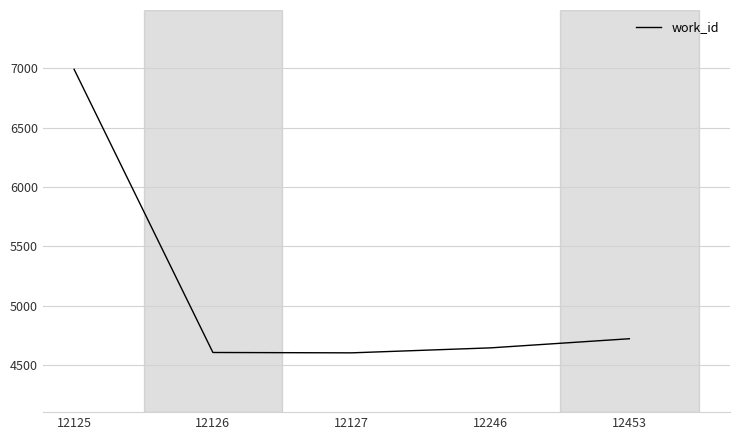

Which has a higher value, 12246 or 12125?

12125